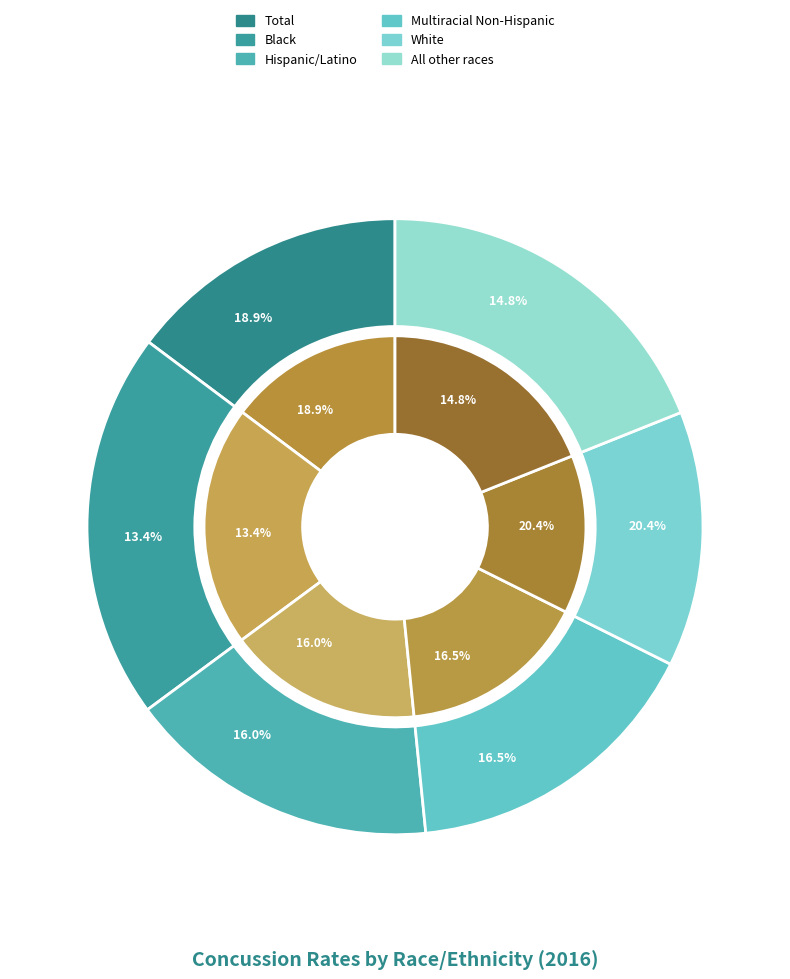

Which series has the largest range (max minus min)?

outer